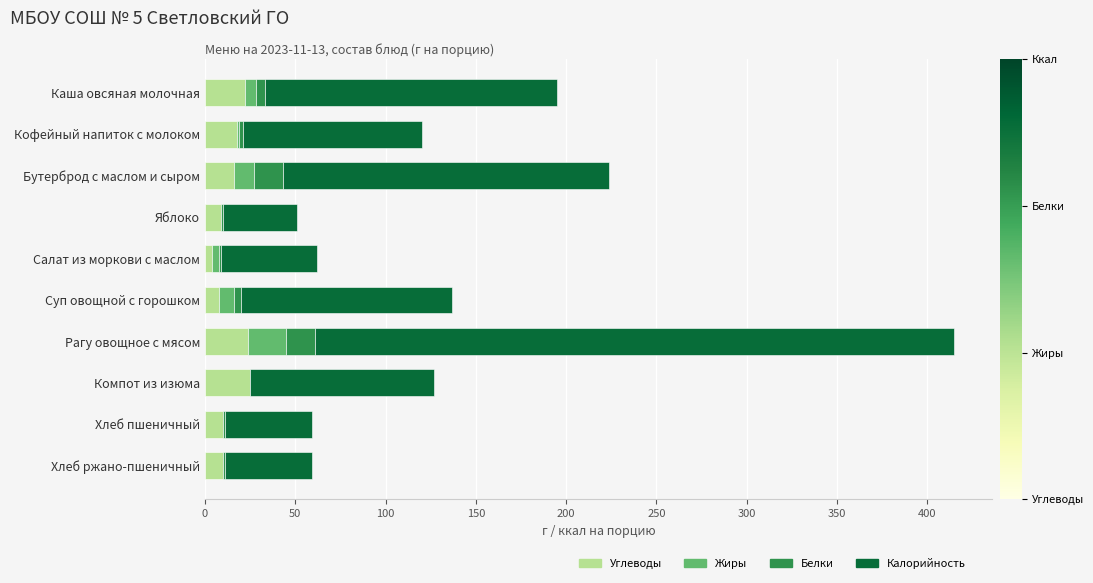

At which category is the sum across all series the highest?

Рагу овощное с мясом